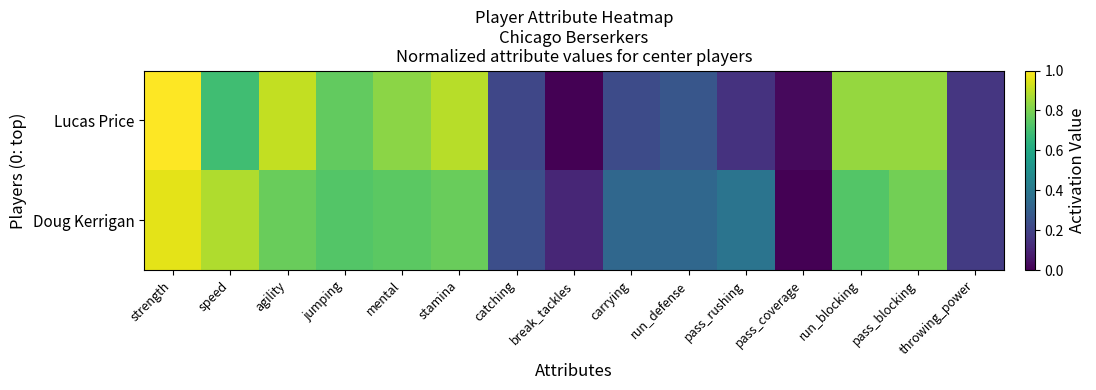

The value of Doug Kerrigan at stamina is 0.2. True or false?

False